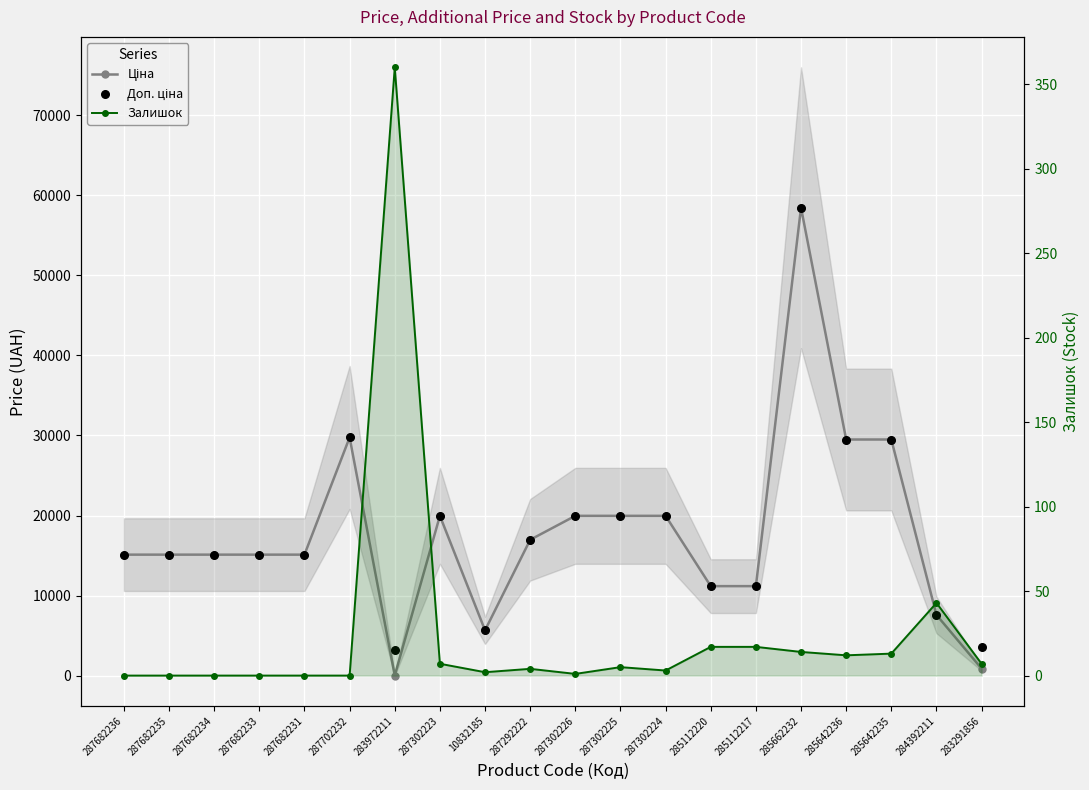

What is the total value across all series at 287302225?

39933.3